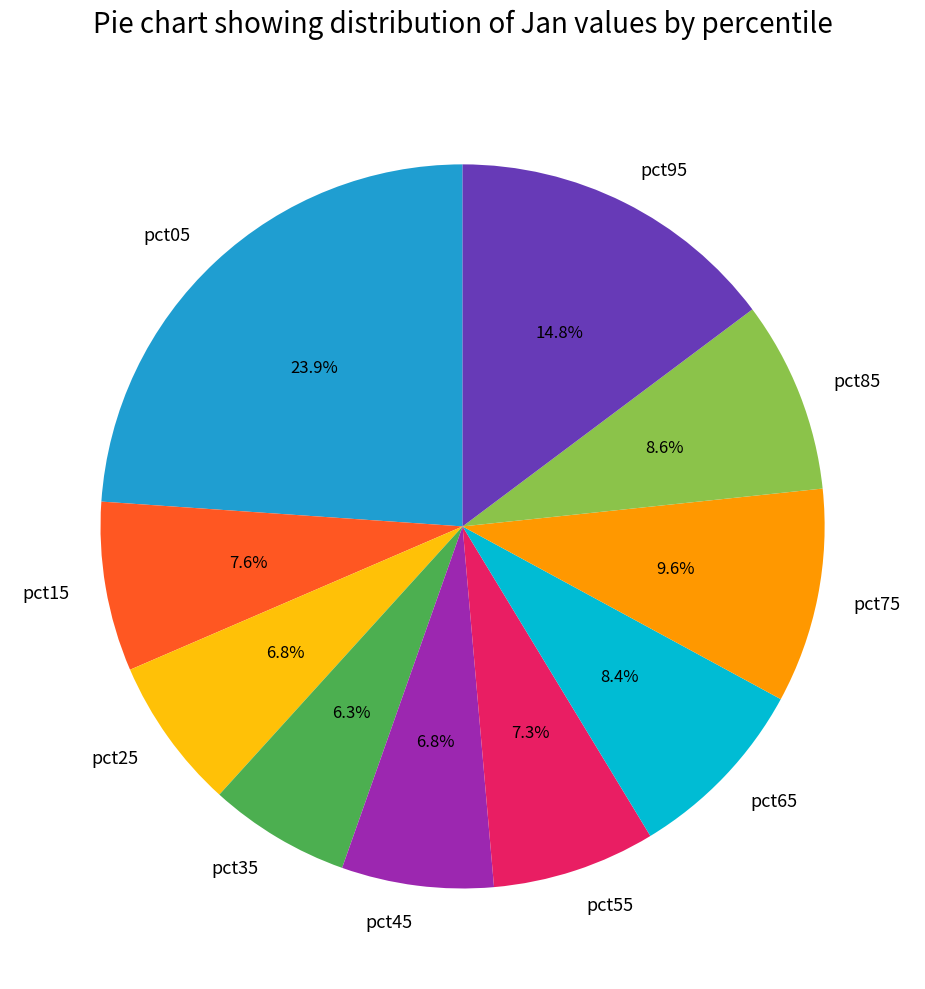

How many segments does this pie chart have?

10